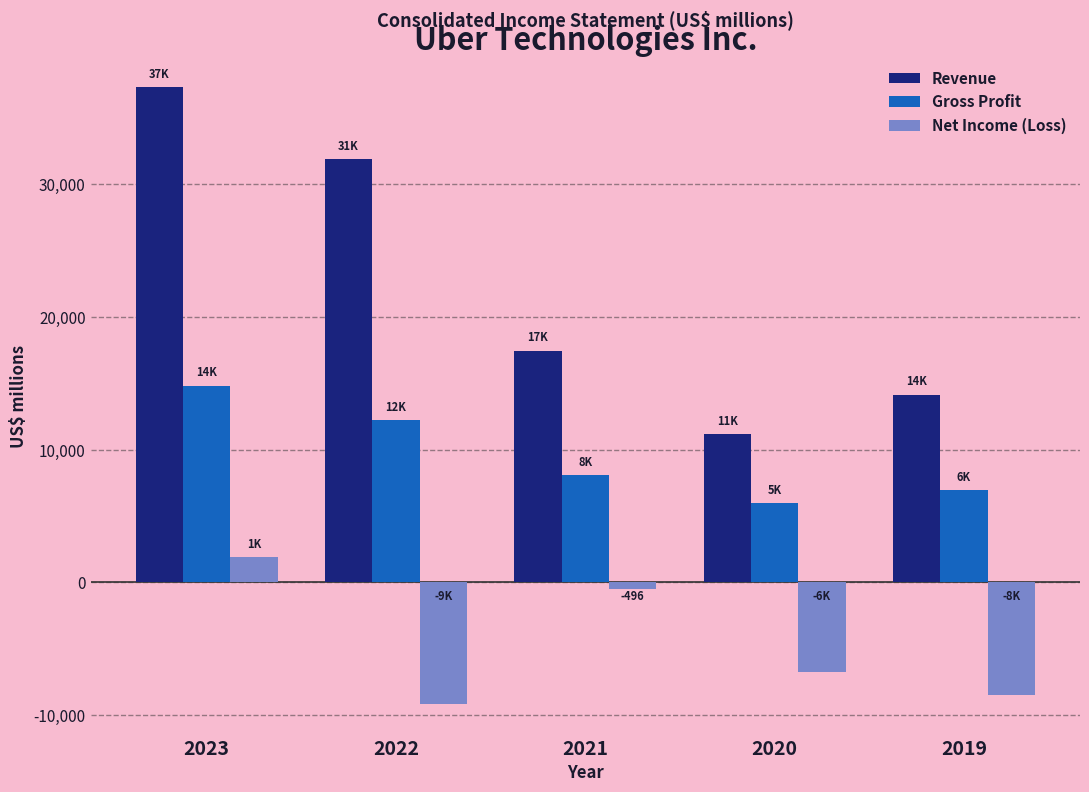

Reading left to right, what are all the values shown in this chart?

Revenue: 37281	31877	17455	11139	14147
Gross Profit: 14824	12218	8104	5985	6939
Net Income (Loss): 1887	-9141	-496	-6768	-8506